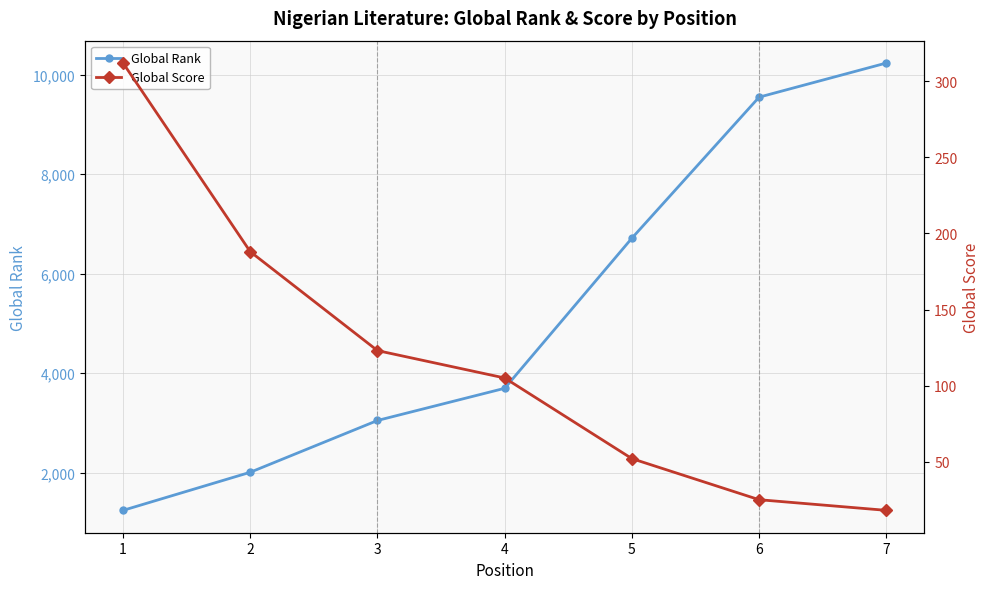

What is the sum of the Global Score values at 5 and 3?

175